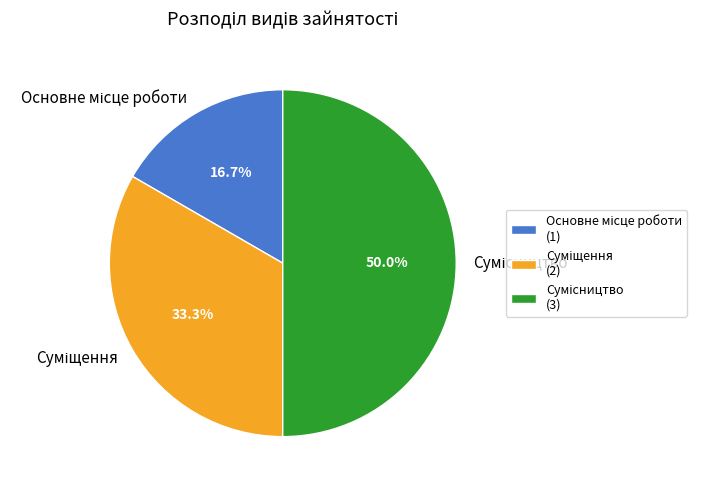

Count the number of slices in the pie.

3